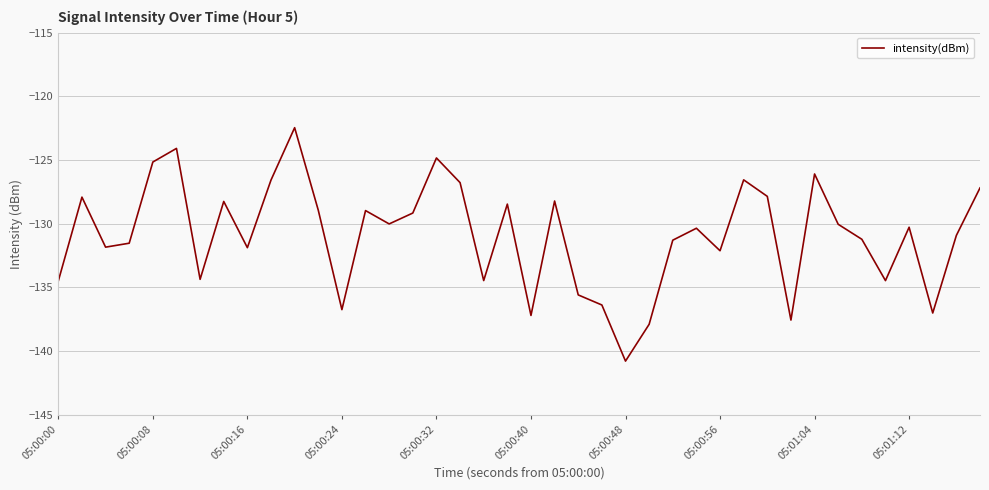

What is the minimum value shown in the chart?

-140.8